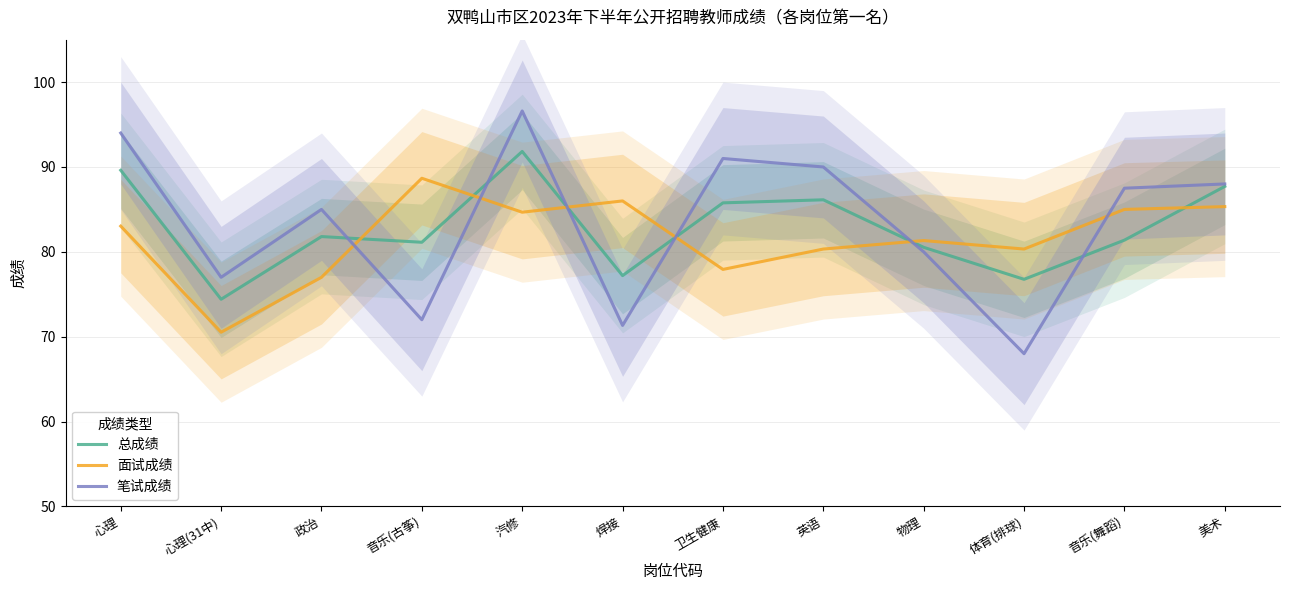

The 总成绩 series shows 85.8 at 卫生健康. True or false?

True